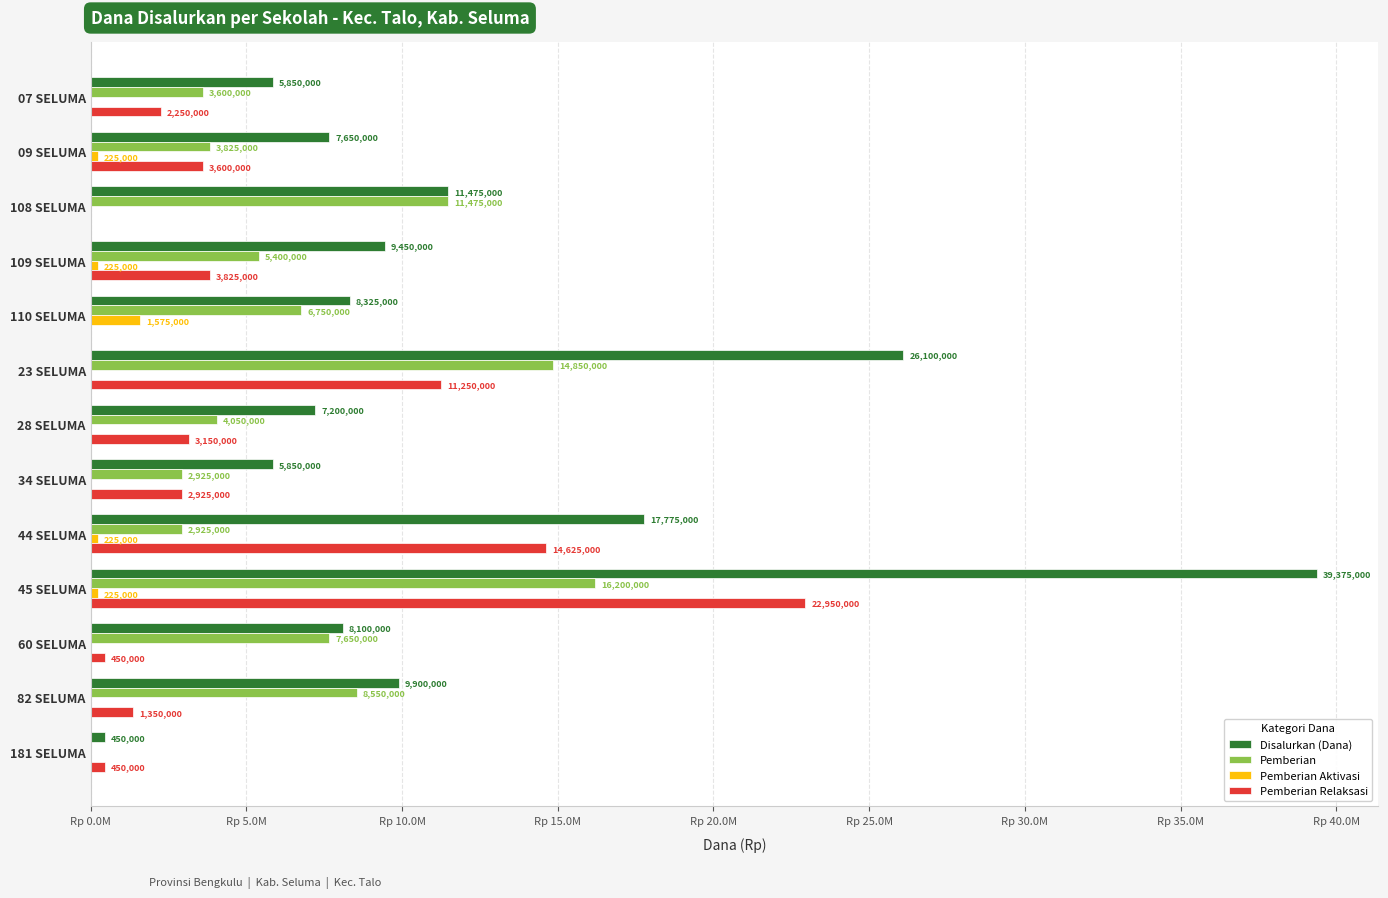

What are all the series names shown in the legend?

Disalurkan (Dana), Pemberian, Pemberian Aktivasi, Pemberian Relaksasi